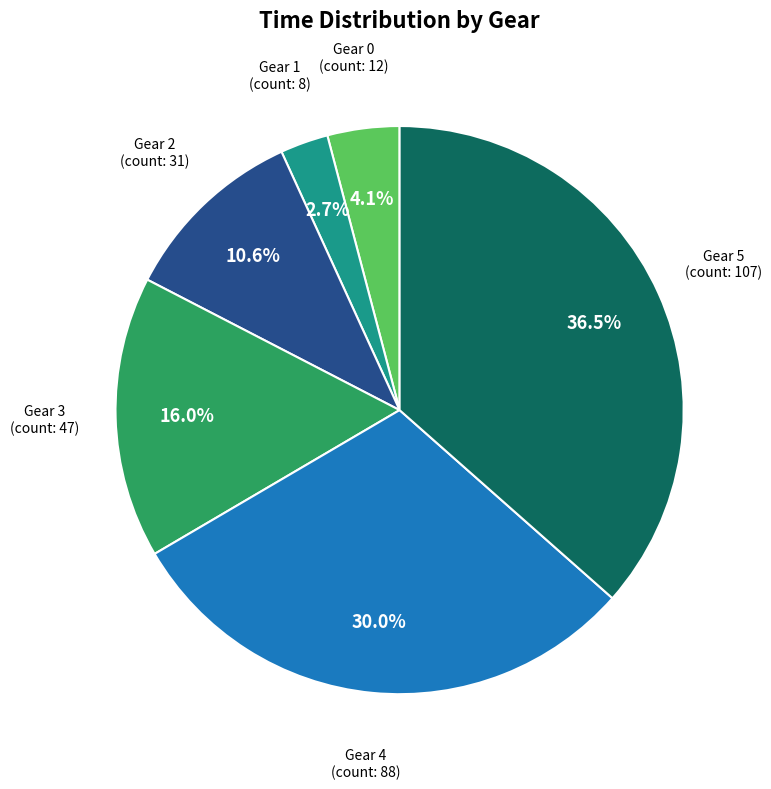

What is the smallest slice in the pie chart?

Gear 1